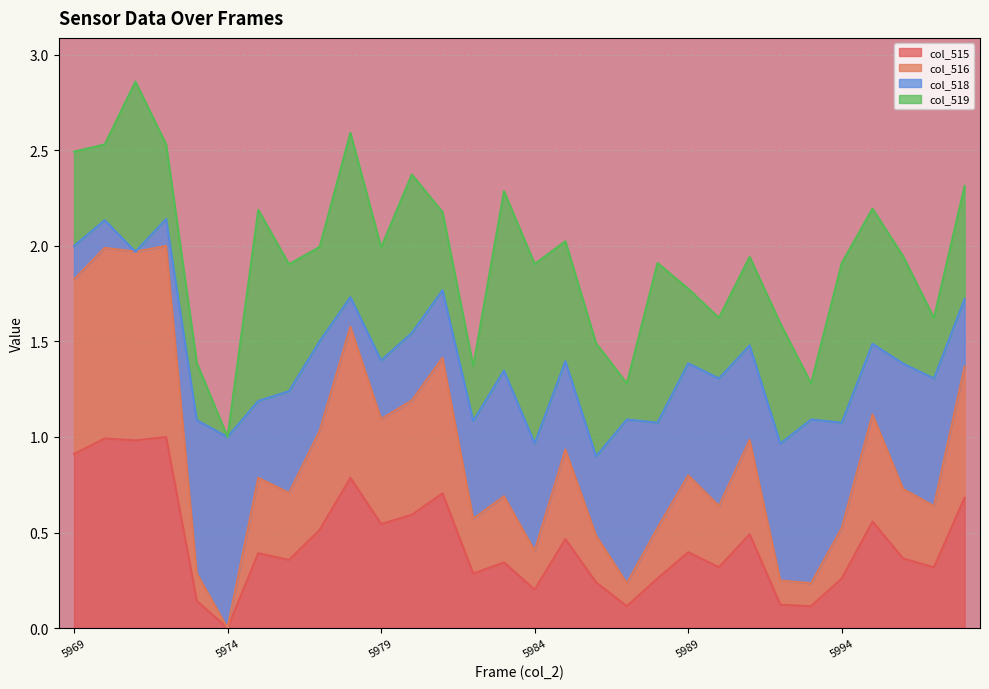

The col_516 series shows 0.5 at 5978. True or false?

False